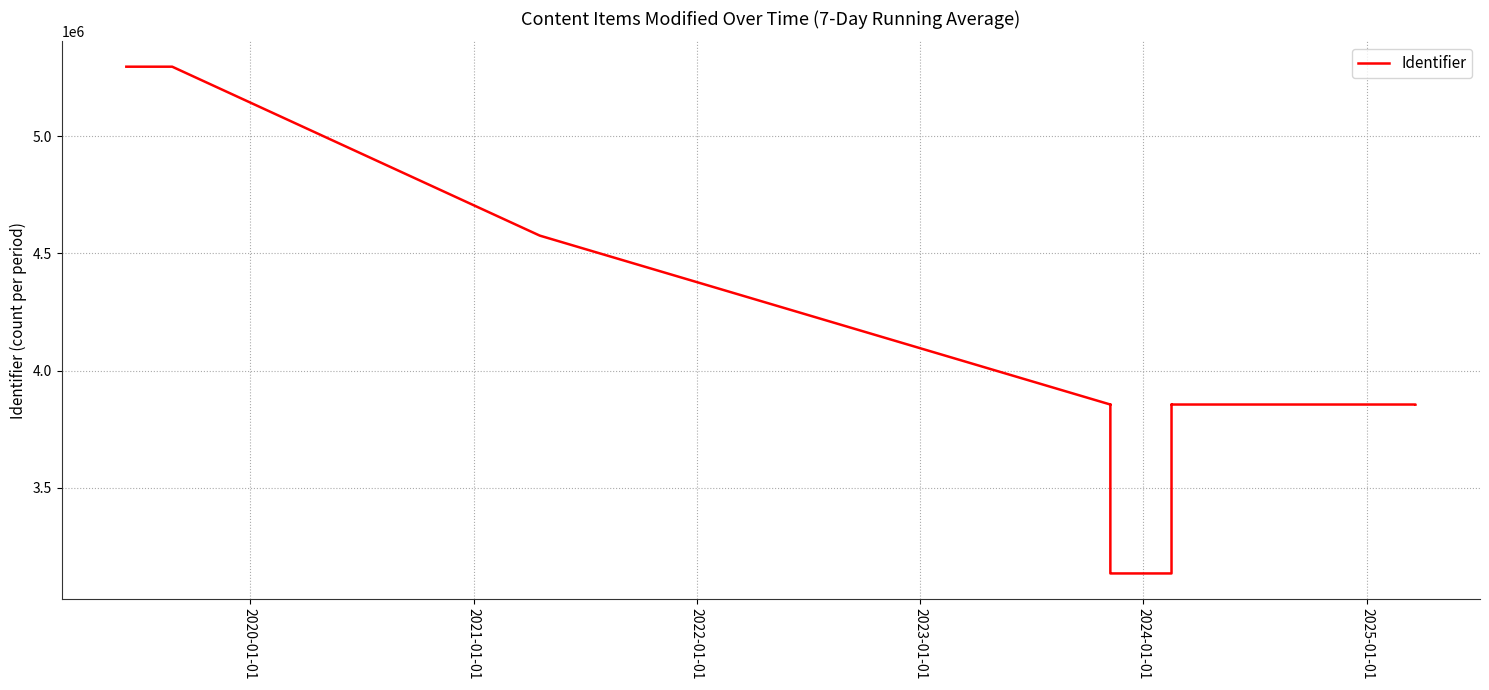

What is the difference between the maximum and minimum values?

2161698.5